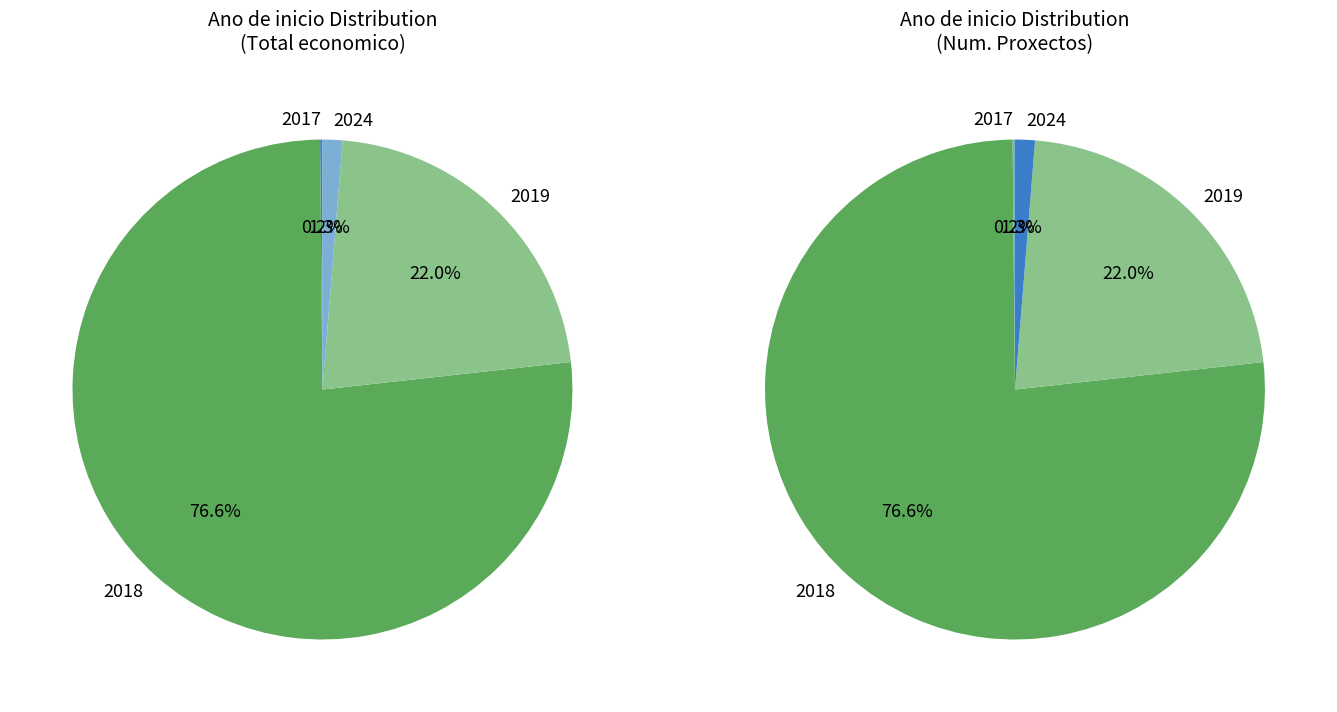

Is 2017 the majority of the pie?

No